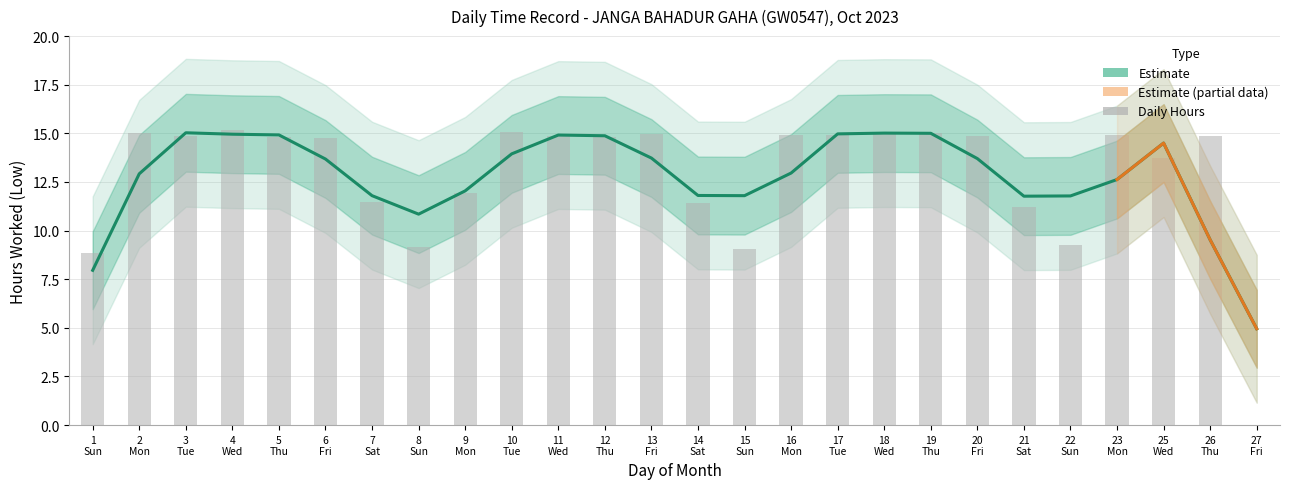

Which category has the highest value across all series?

4 Wed